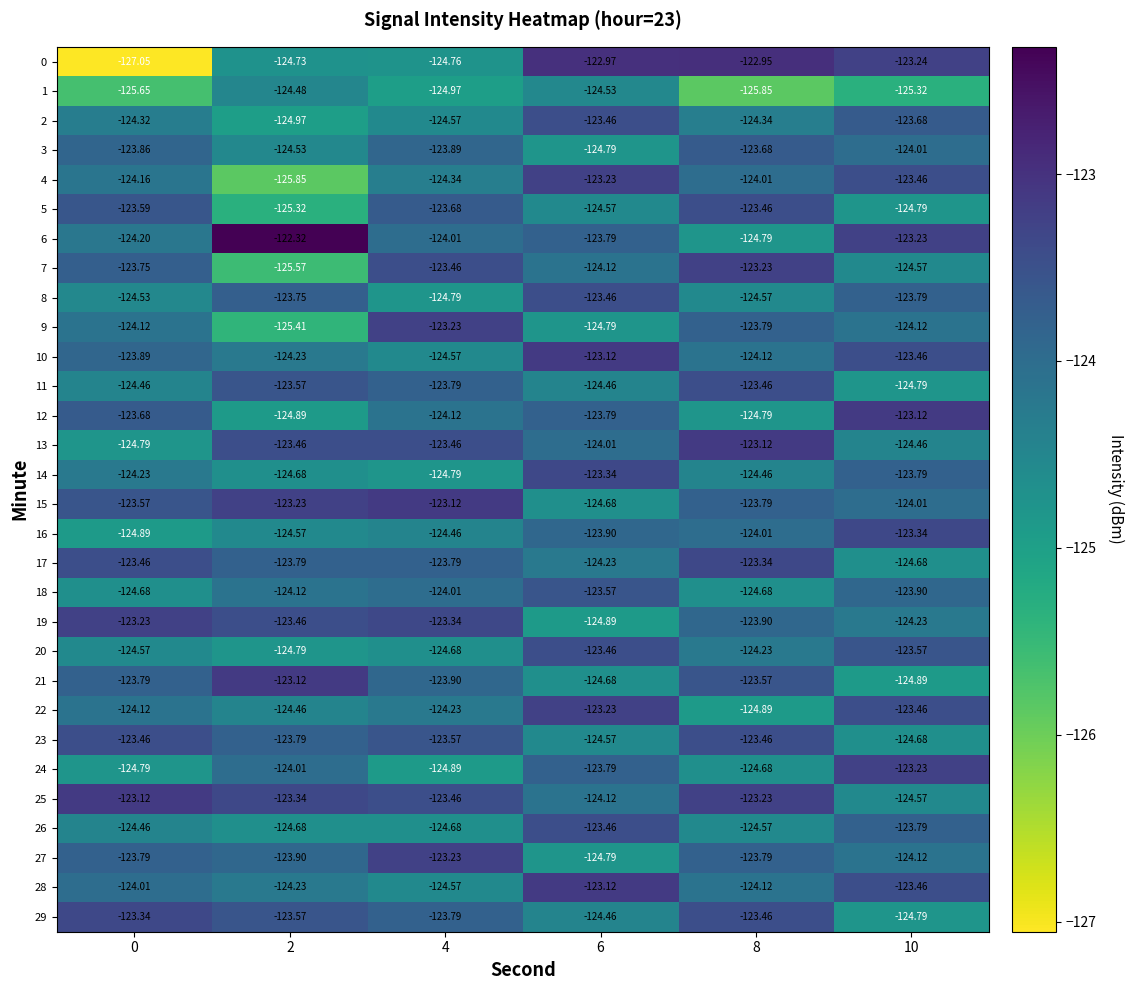

What is the spread (max minus min) of values at 6?

1.9